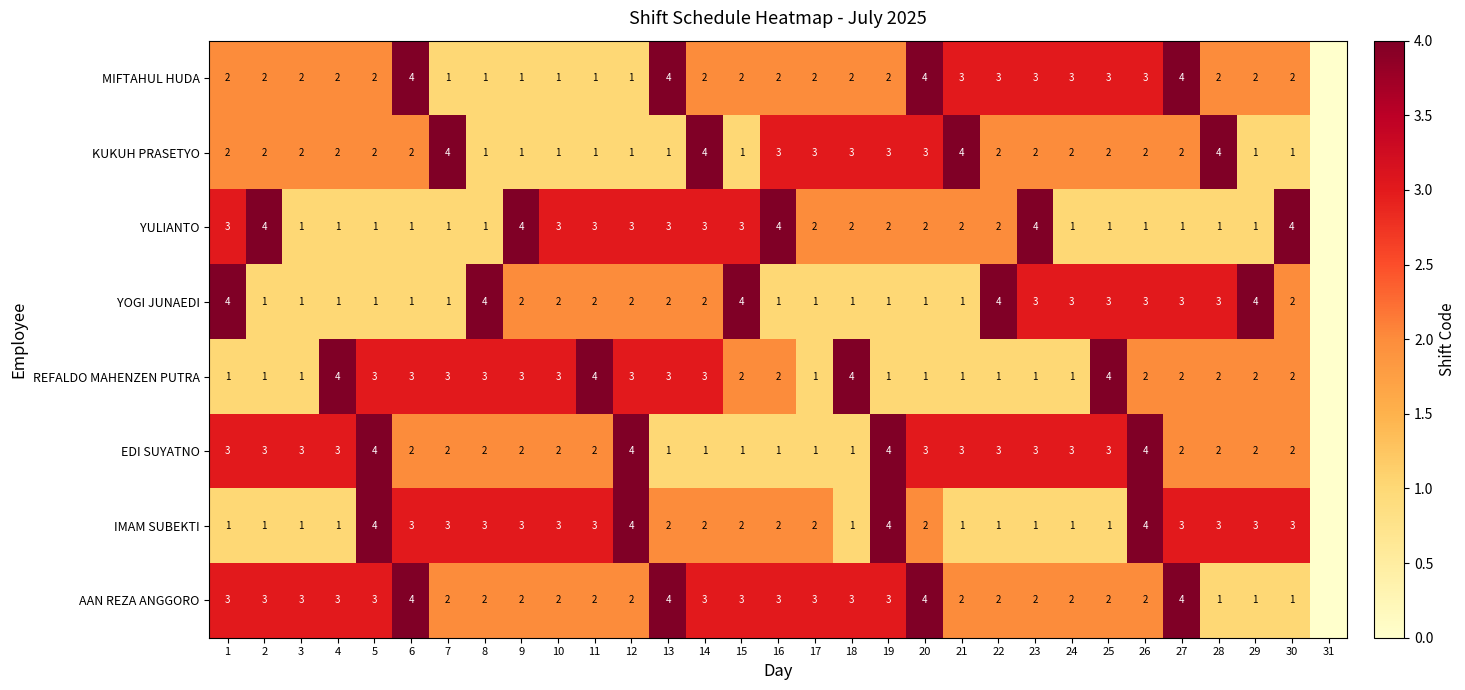

The EDI SUYATNO series shows 2 at 9. True or false?

True